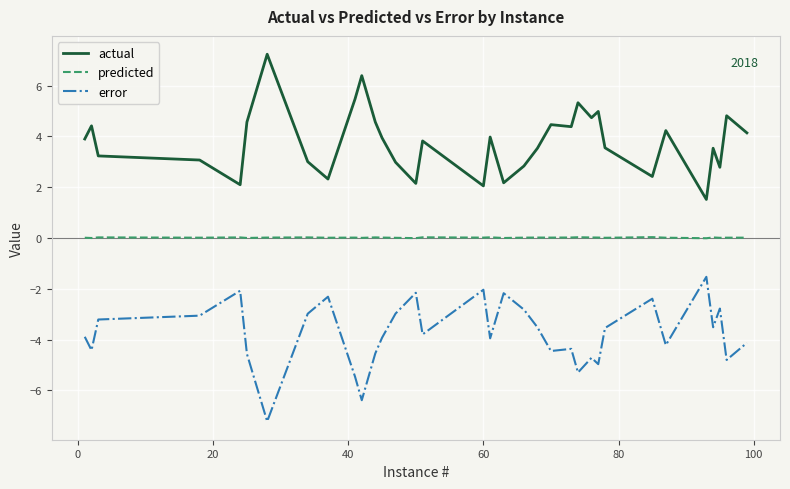

What is the smallest value displayed?

-7.2